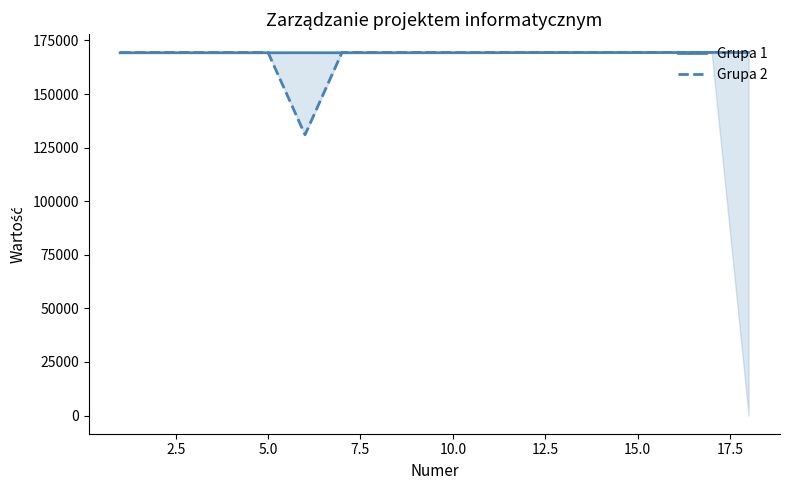

True or false: the data shows 266888 at 2.

False